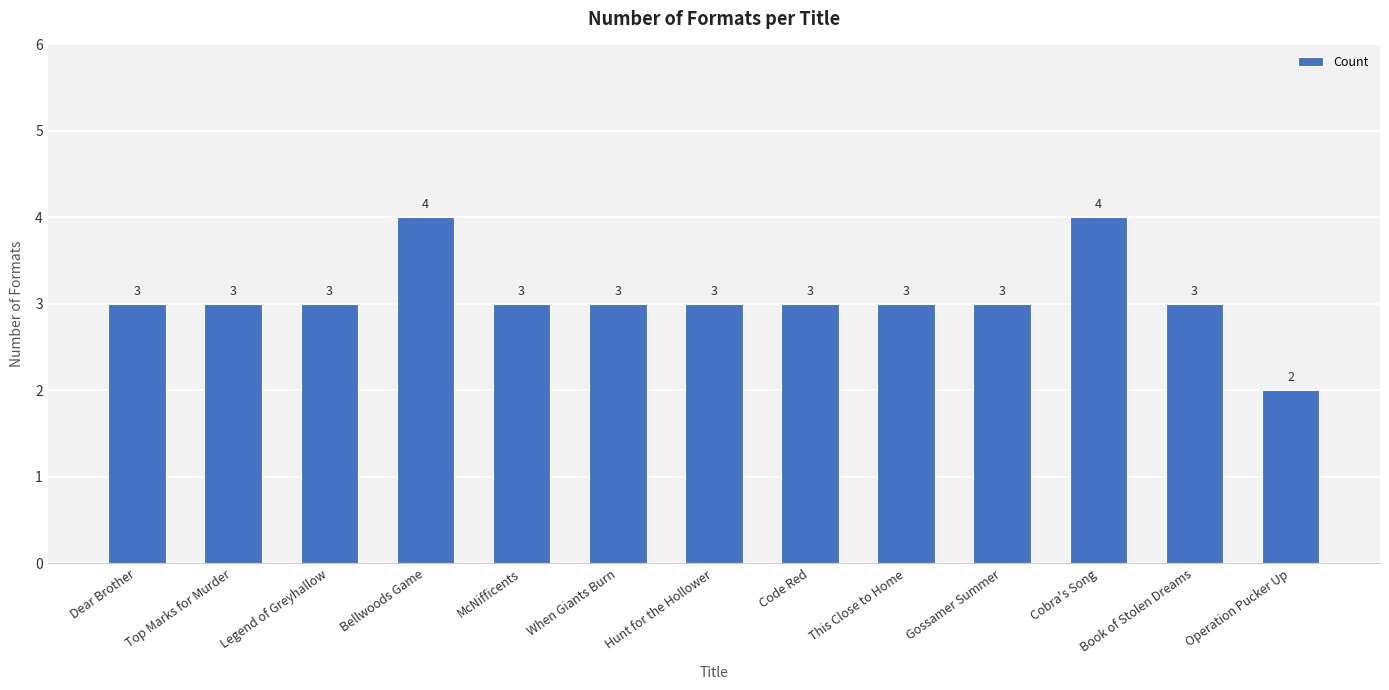

What is the greatest value displayed?

4